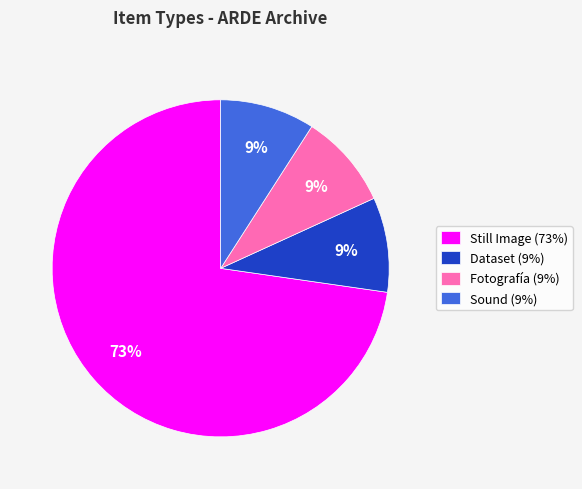

What is the largest slice in the pie chart?

Still Image